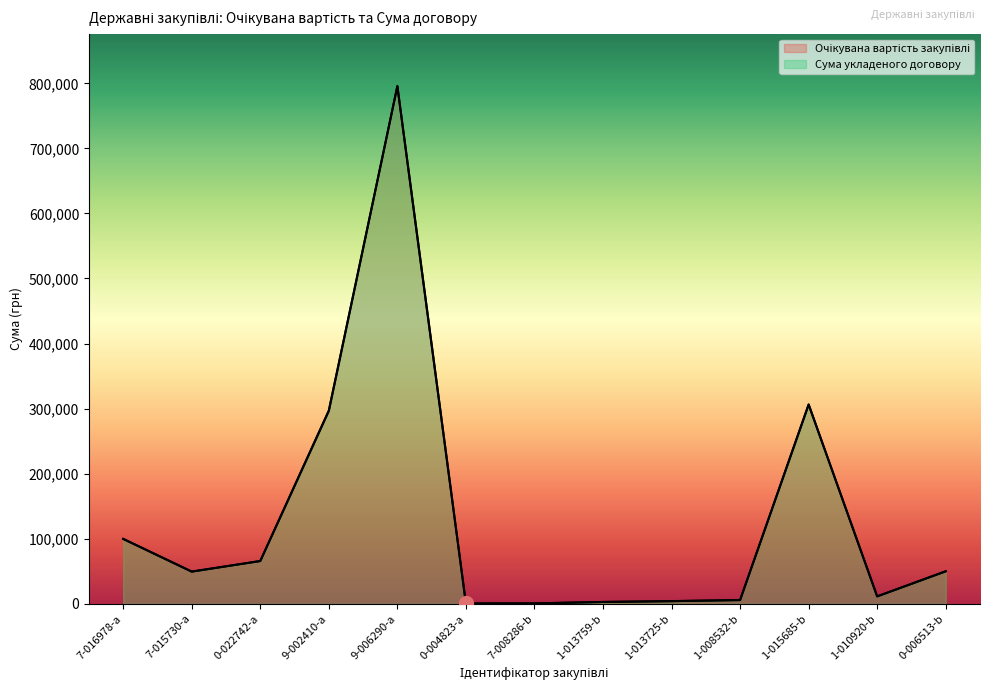

True or false: Очікувана вартість закупівлі and Сума укладеного договору intersect in this chart.

False